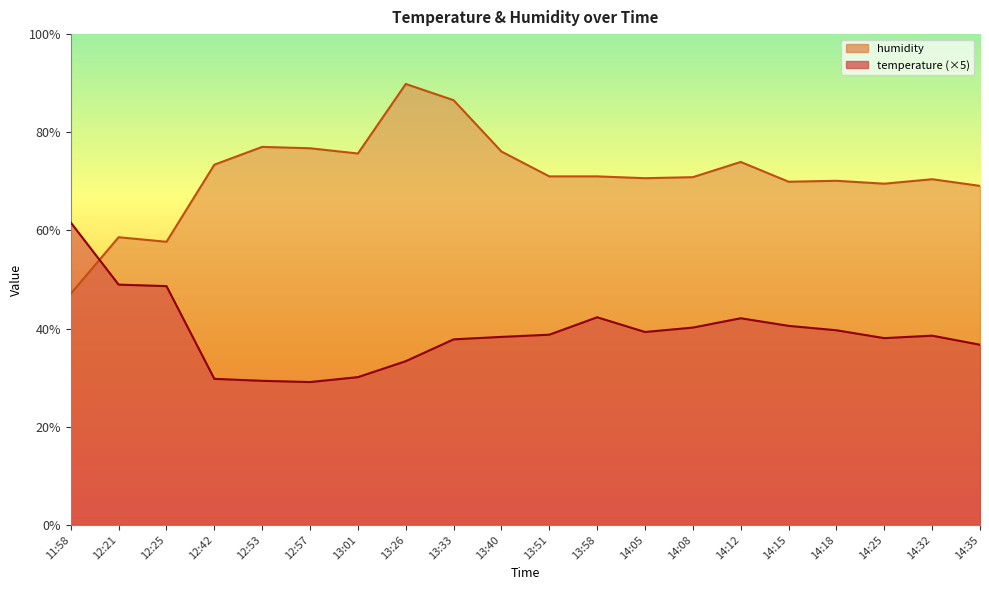

Rank the series at 13:33 from highest to lowest value.

humidity, temperature (×5)